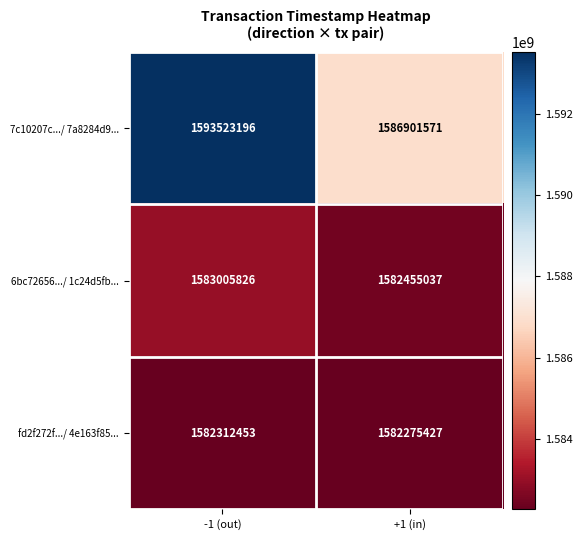

What is the difference between the highest and lowest values at +1 (in)?

4626144